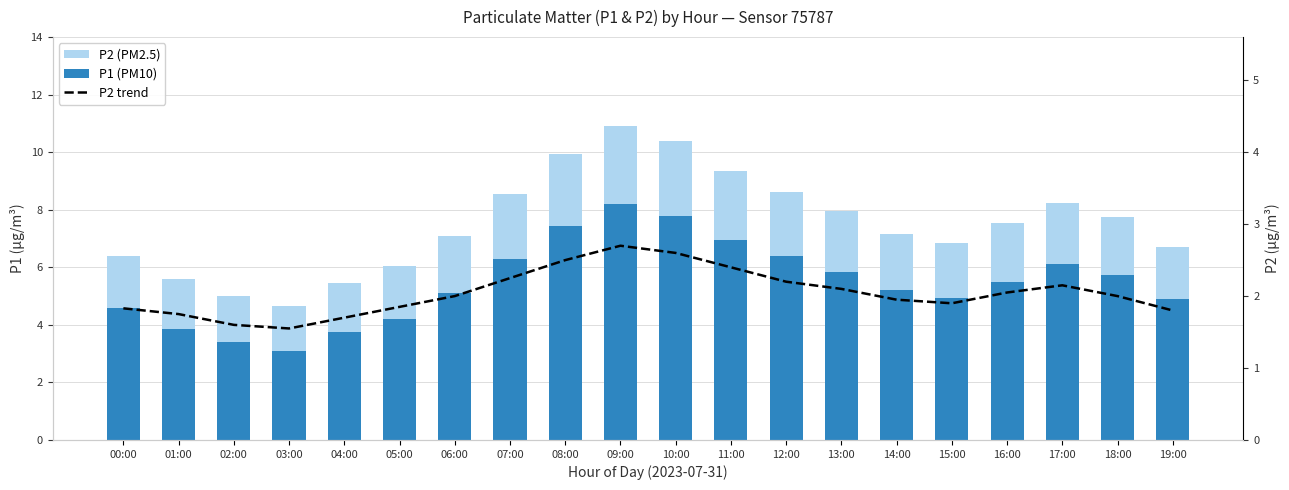

What is the smallest value displayed?

1.5